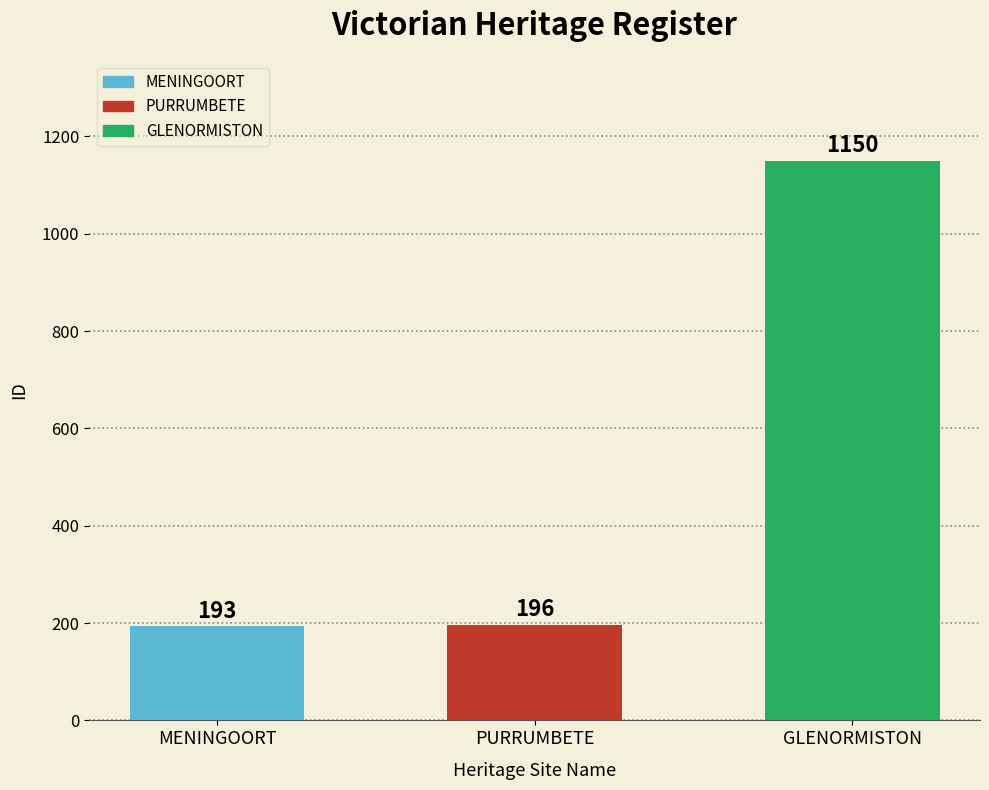

Between MENINGOORT and GLENORMISTON, which is larger?

GLENORMISTON